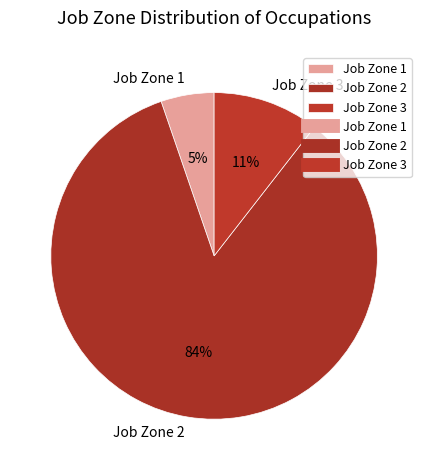

To the nearest percent, what is the average slice percentage?

33%